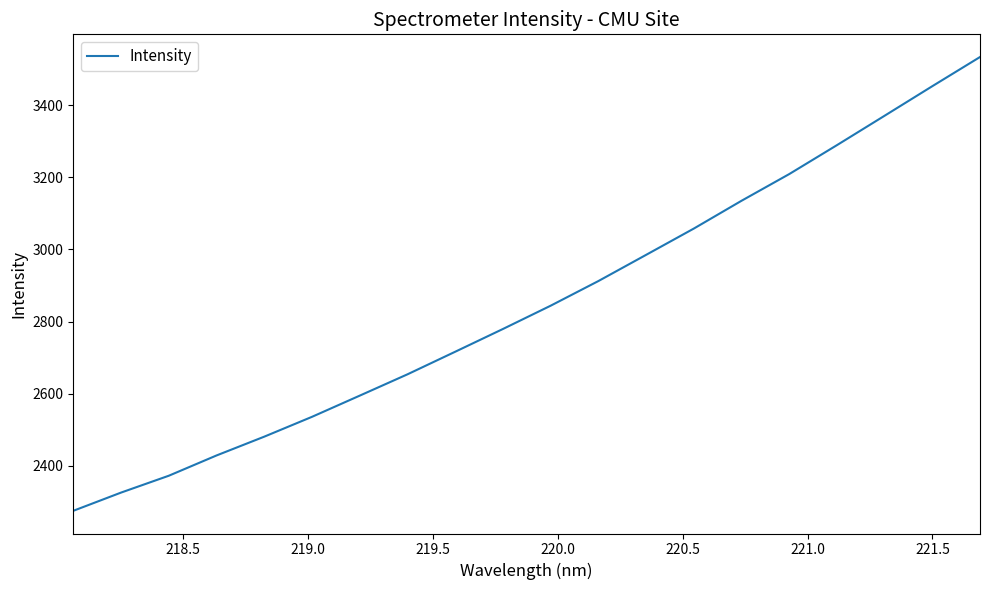

What is the greatest value displayed?

3533.8